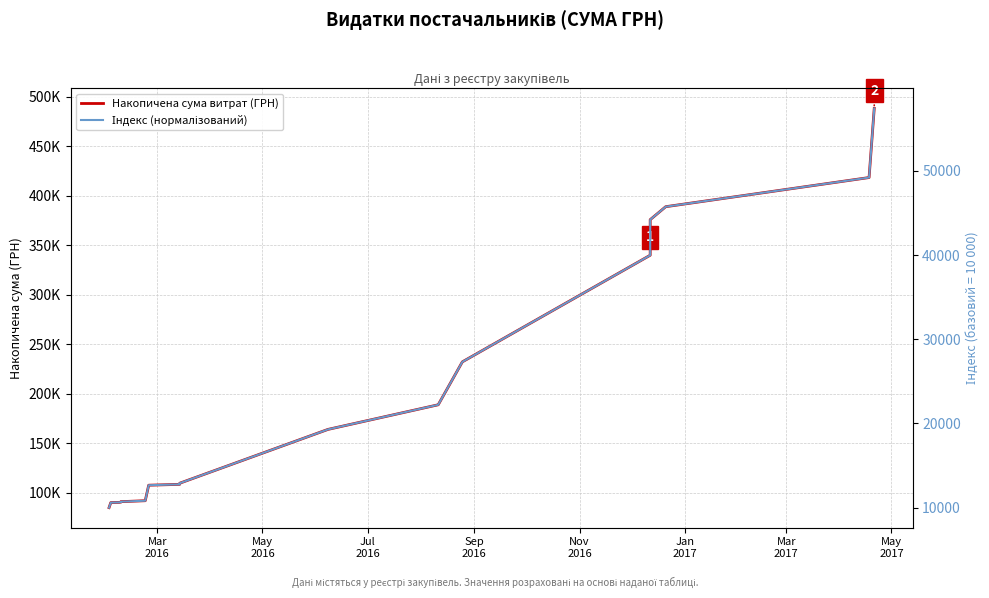

What is the value of the Індекс (нормалізований) point at the 4th from the left?

10662.3